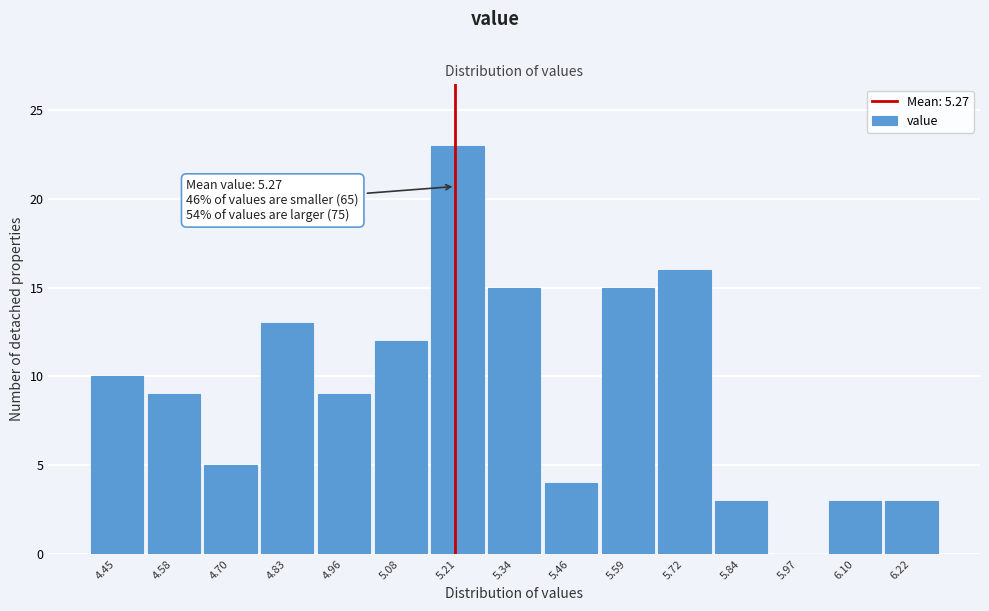

Reading left to right, list all the values displayed in this chart.

4.45=10	4.58=9	4.70=5	4.83=13	4.96=9	5.08=12	5.21=23	5.34=15	5.46=4	5.59=15	5.72=16	5.84=3	5.97=0	6.10=3	6.22=3